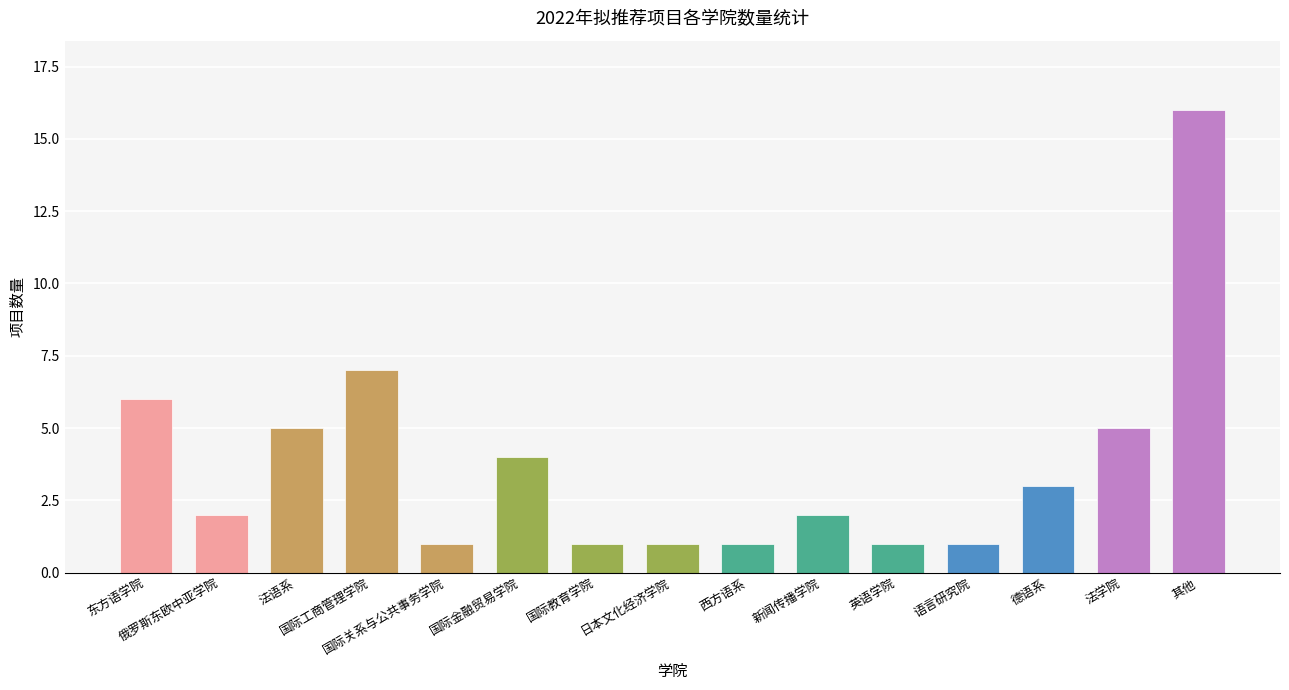

What is the greatest value displayed?

16